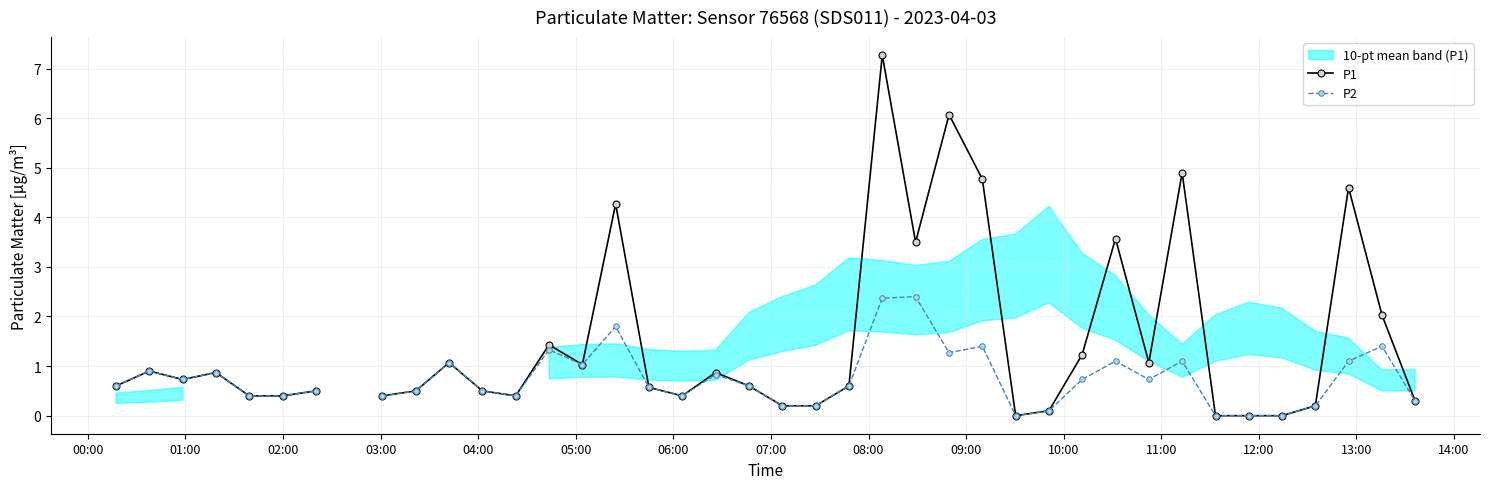

How many data points in P2 are above 0?

35